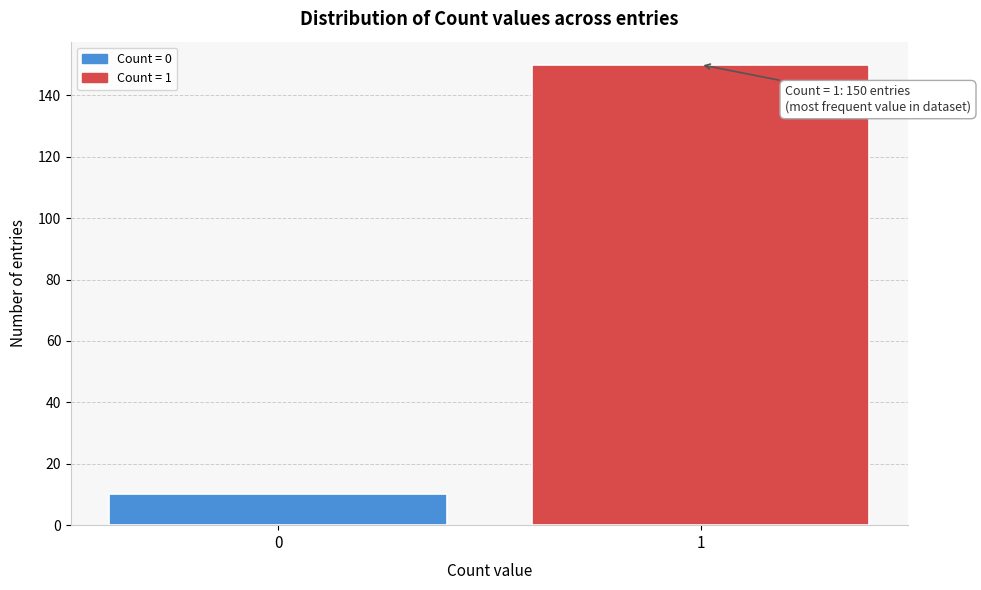

Reading left to right, what are all the values shown in this chart?

0=10	1=150